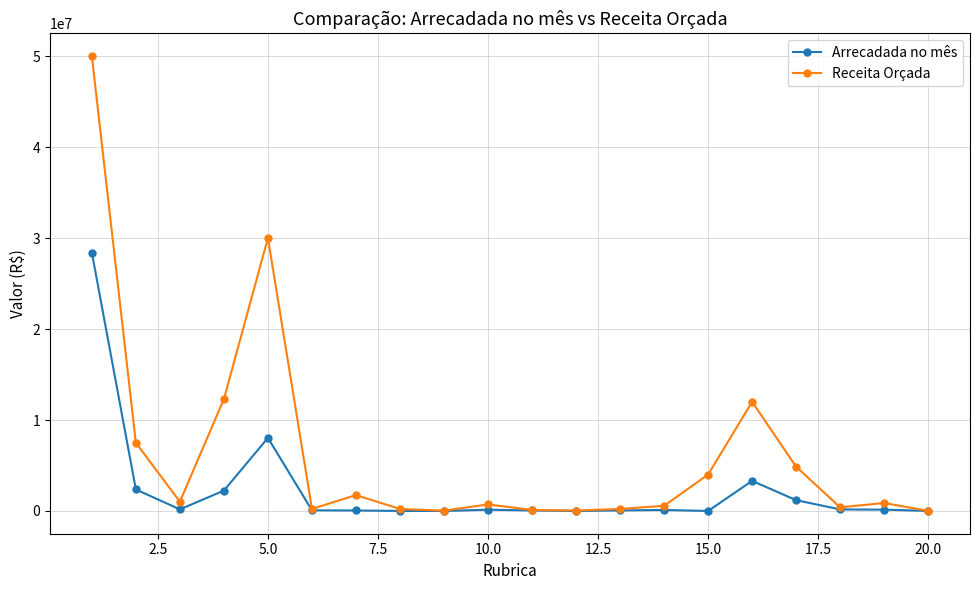

Count the number of data series in this chart.

2